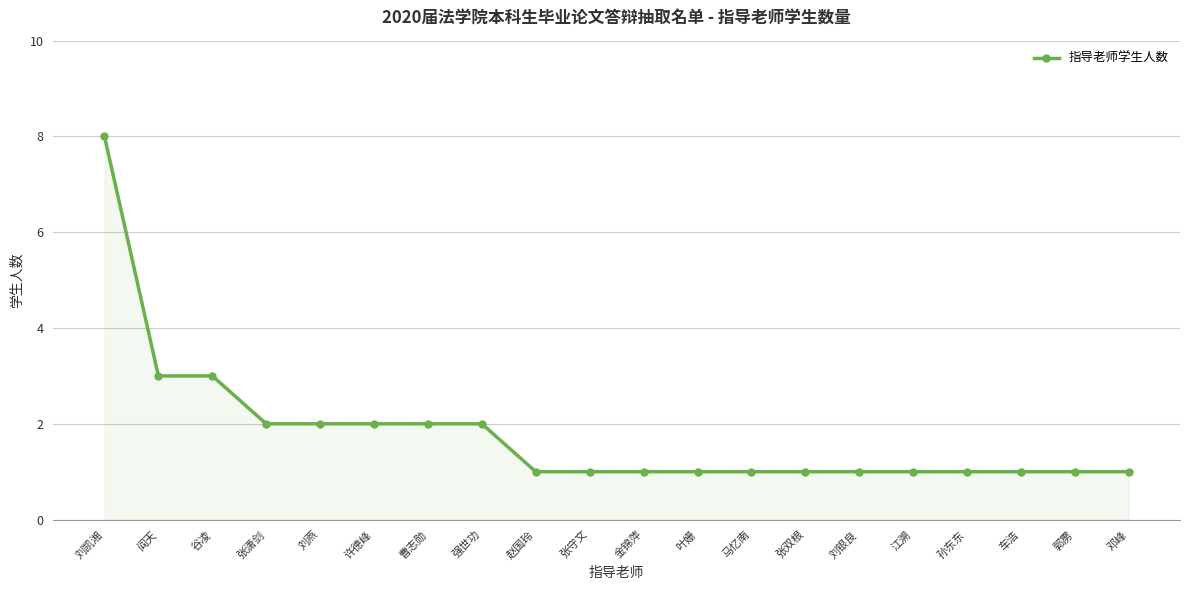

Is it true that the value at 刘凯湘 is 2?

False